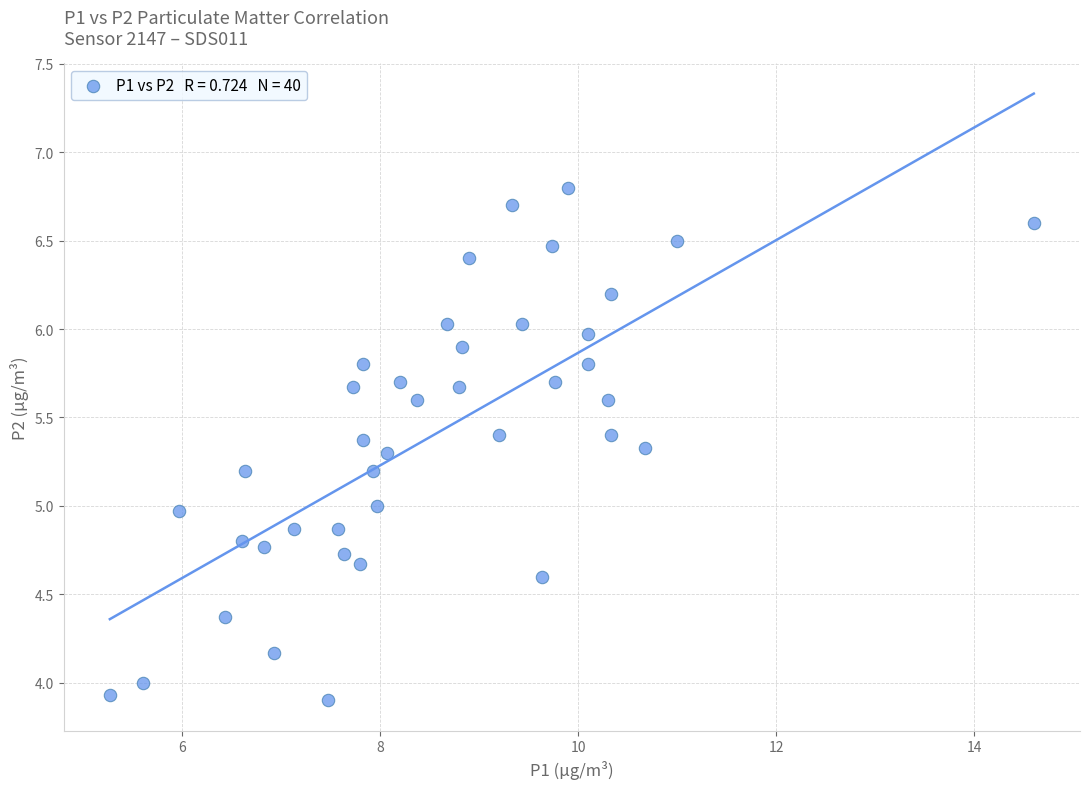

What is the range of Y values (max minus min)?

2.9